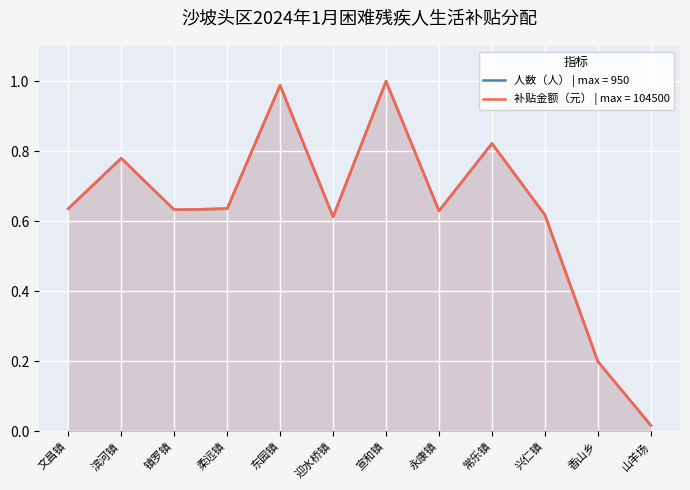

Between 滨河镇 and 东园镇, which is larger?

东园镇